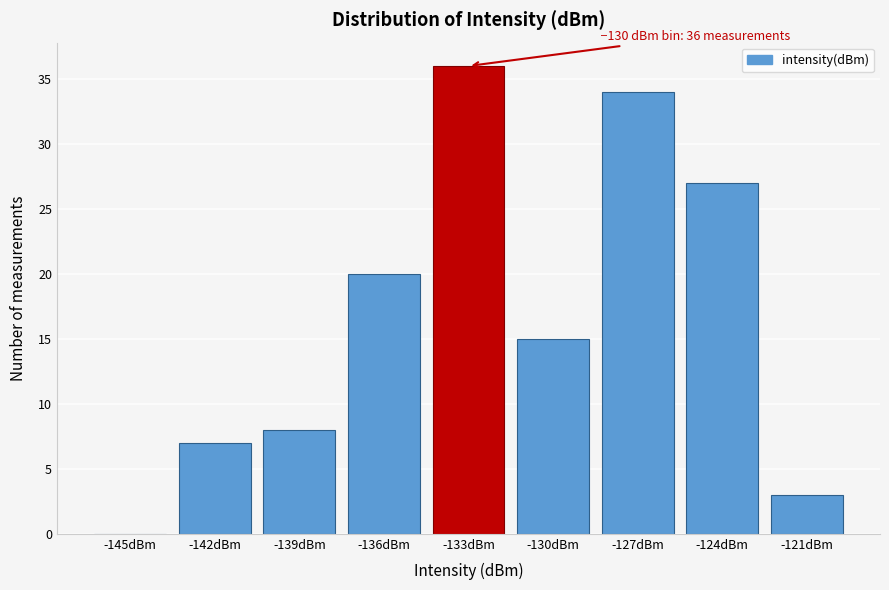

Reading left to right, what are all the values shown in this chart?

-145dBm=0	-142dBm=7	-139dBm=8	-136dBm=20	-133dBm=36	-130dBm=15	-127dBm=34	-124dBm=27	-121dBm=3